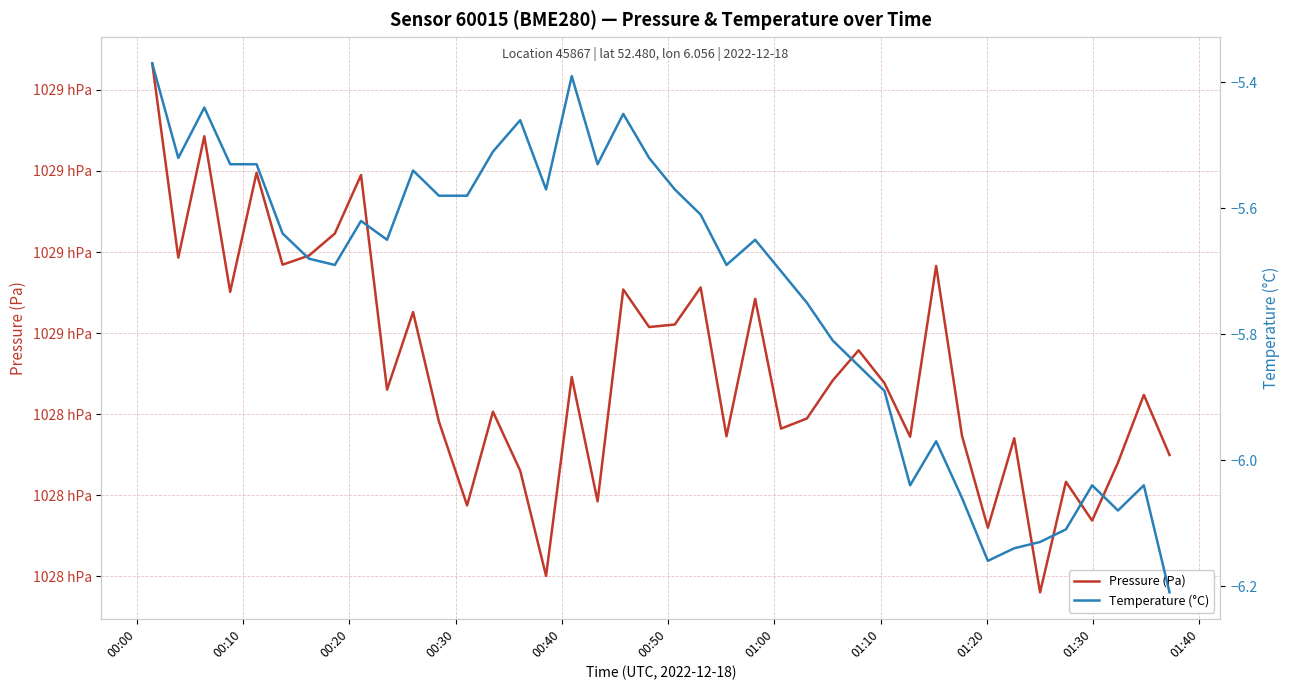

Where is Temperature (°C) nearest to the value -5?

00:00